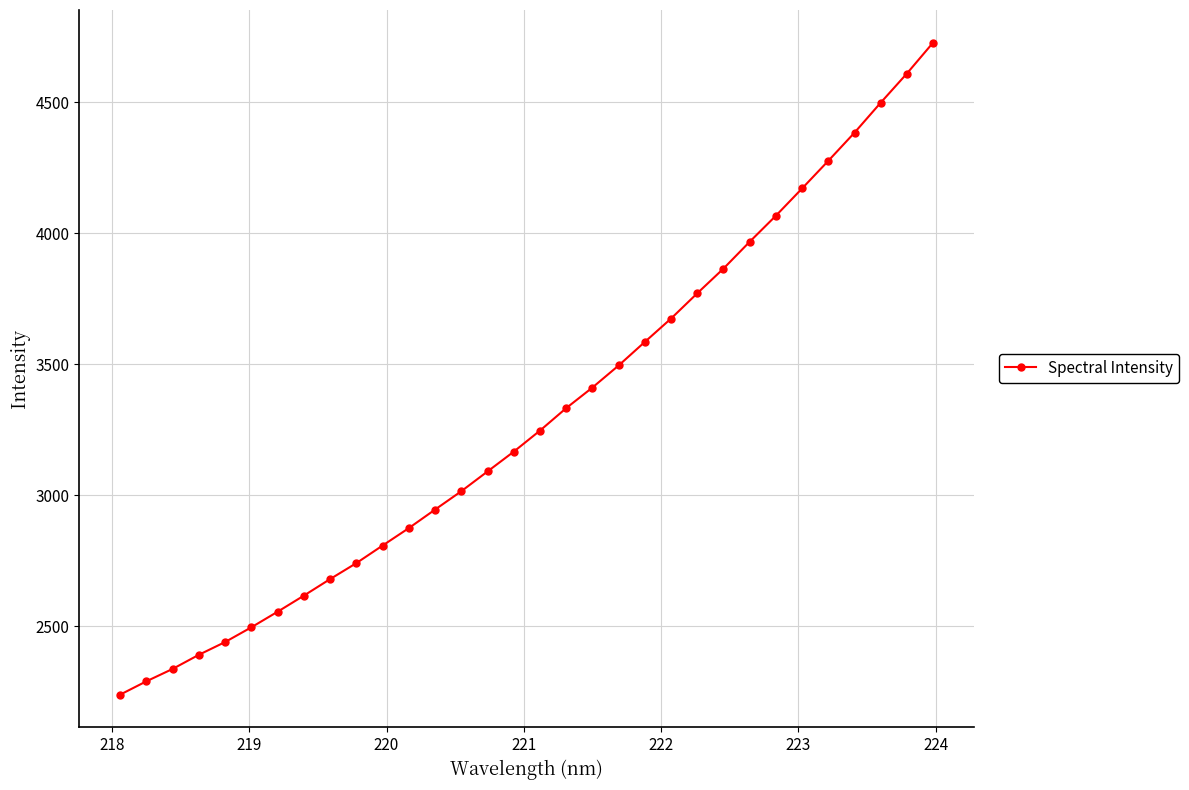

What is the difference between the maximum and second lowest values?

2436.9